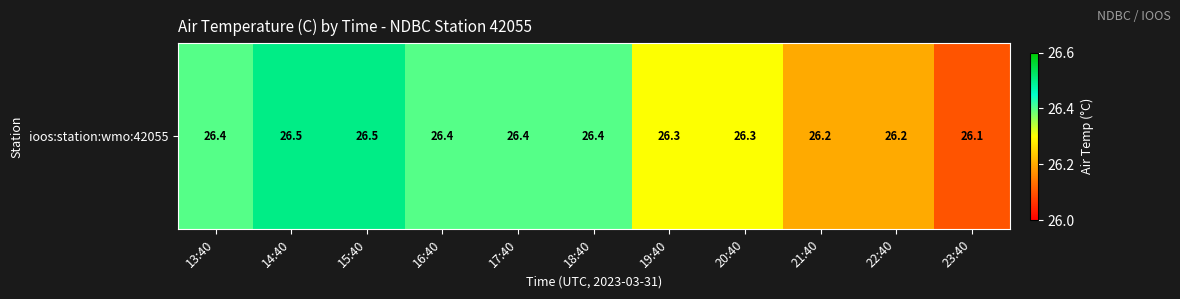

Which category has the highest value across all series?

14:40